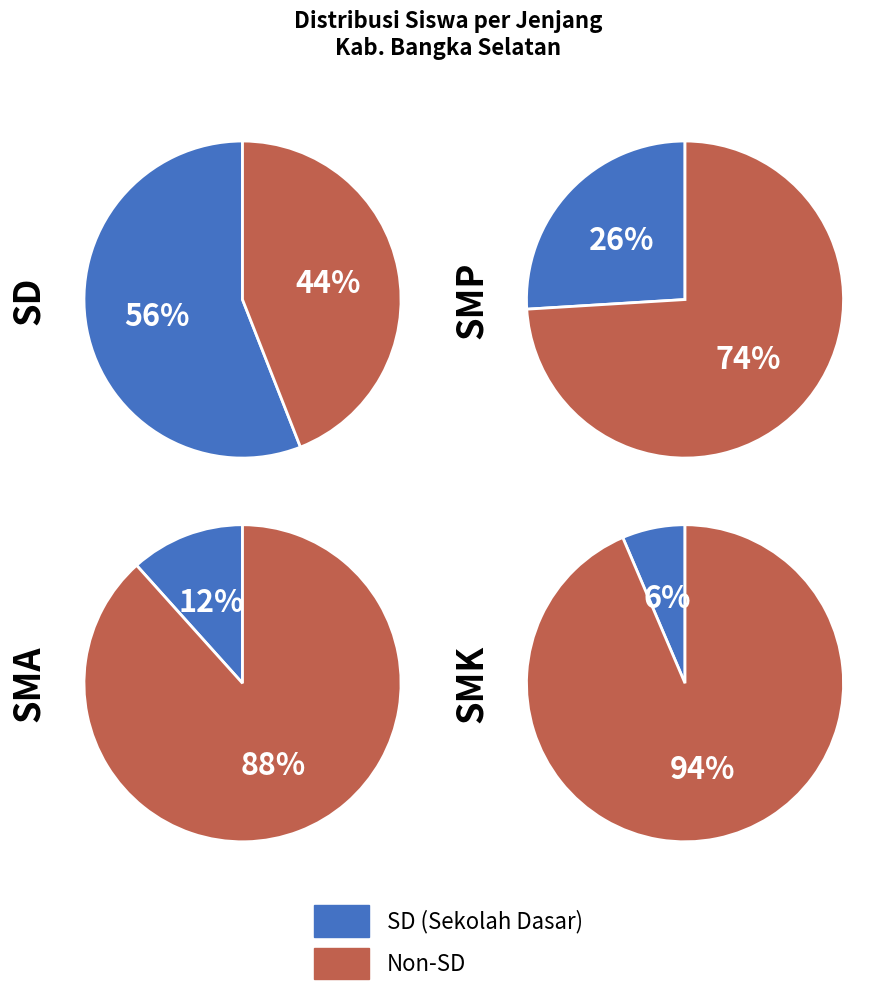

The Kec. Pulau Besar slice represents 1% of the pie. True or false?

False